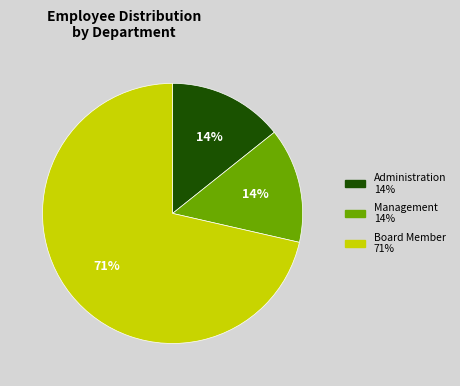

To the nearest percent, what is the average slice percentage?

33%